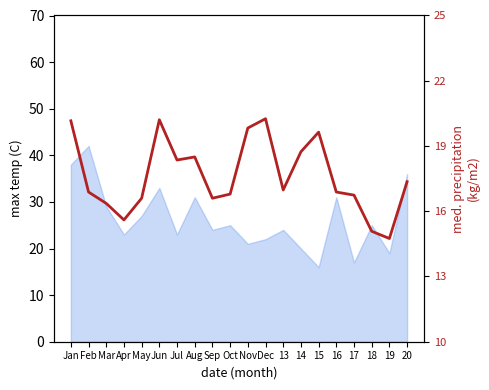

List the labels in order of value, smallest first.

19, 18, Apr, Mar, May, Sep, 17, Oct, Feb, 16, 13, 20, Jul, Aug, 14, 15, Nov, Jan, Jun, Dec